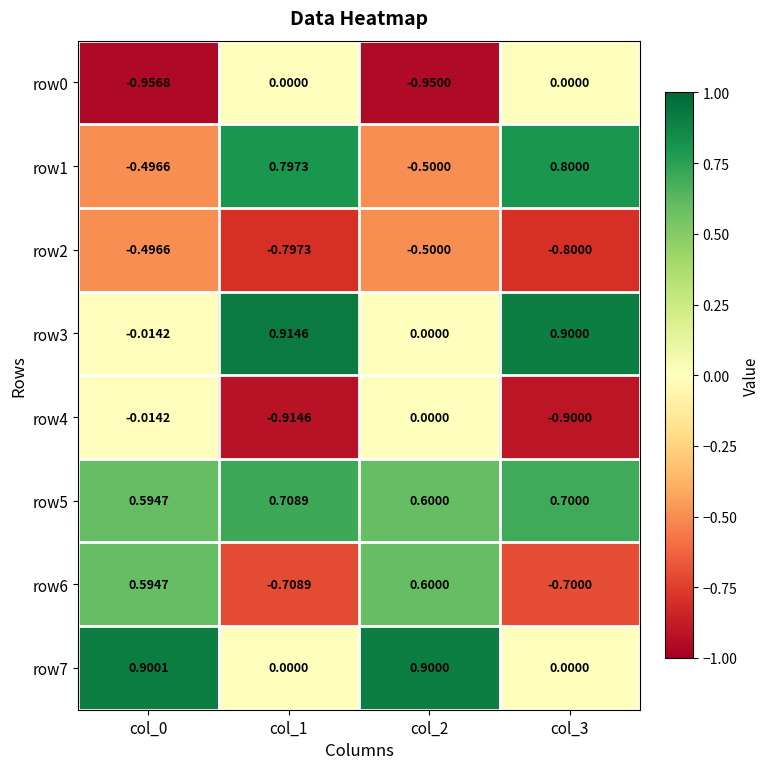

Is the value of row3 at col_1 greater than the value of row6 at col_1?

Yes